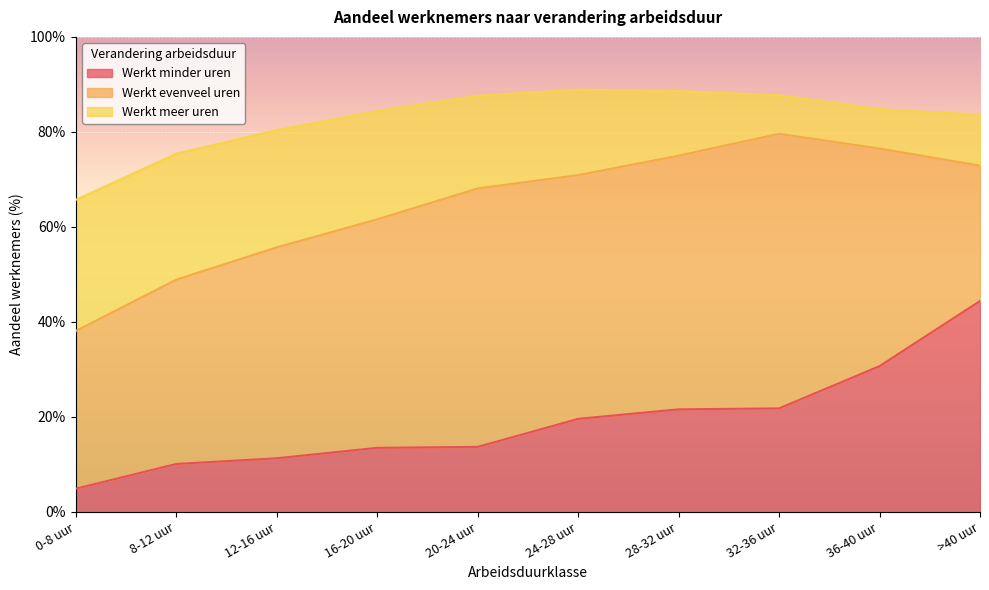

How many lines are shown in the chart?

3